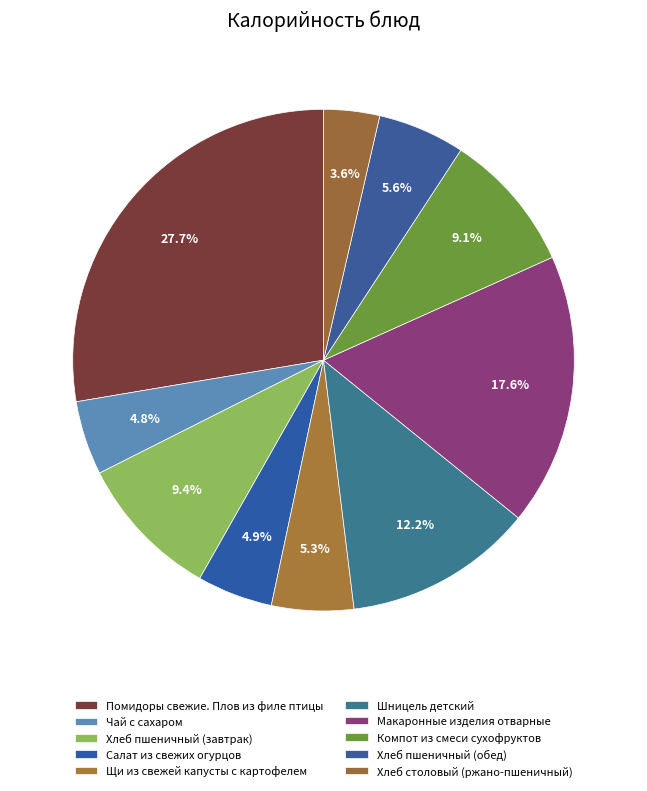

How many slices are in this pie chart?

10